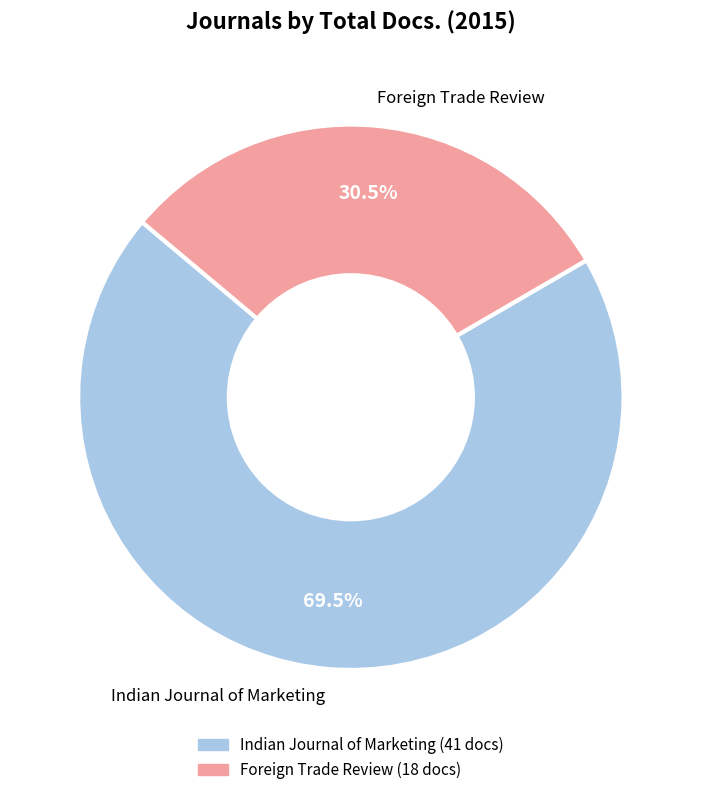

Which slice is the largest?

Indian Journal of Marketing